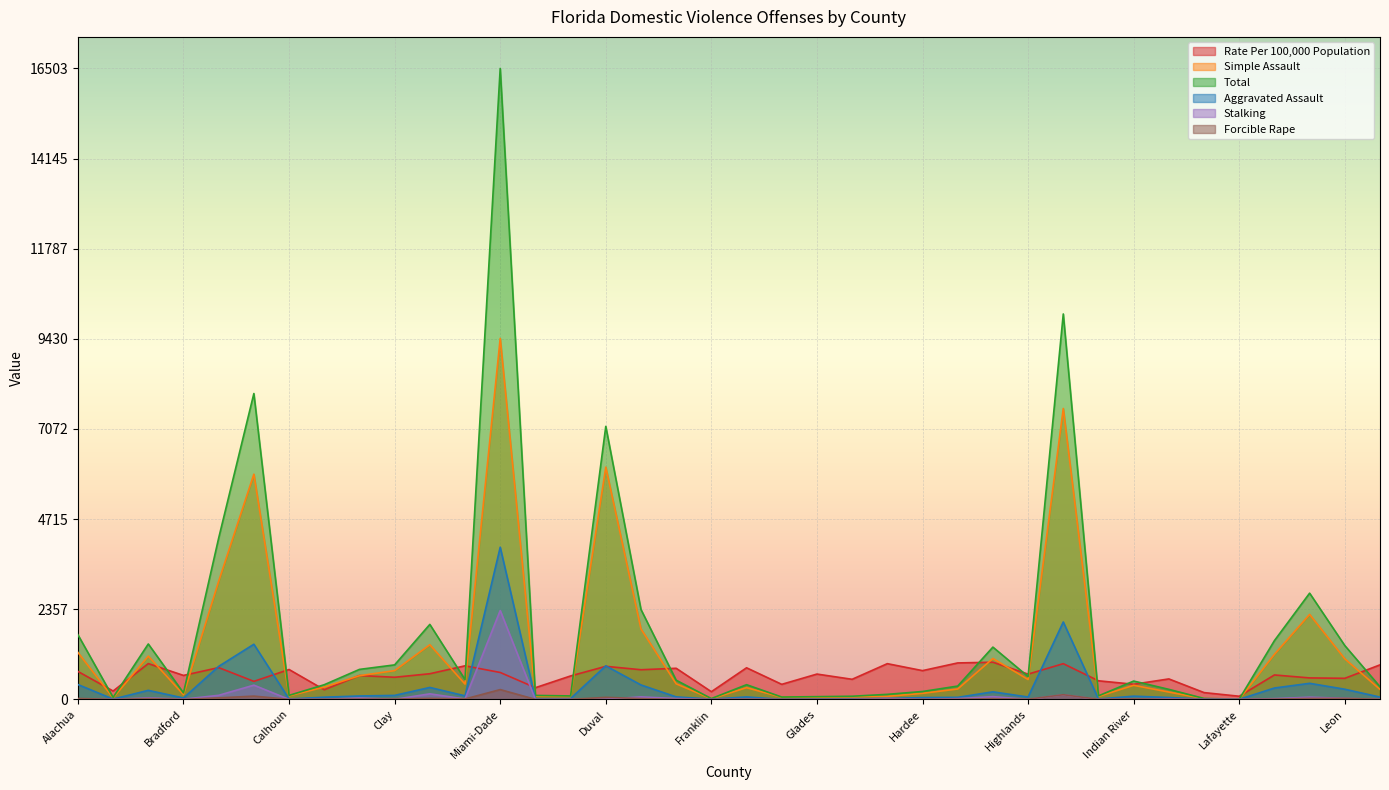

Which label corresponds to the largest value in the chart?

Miami-Dade